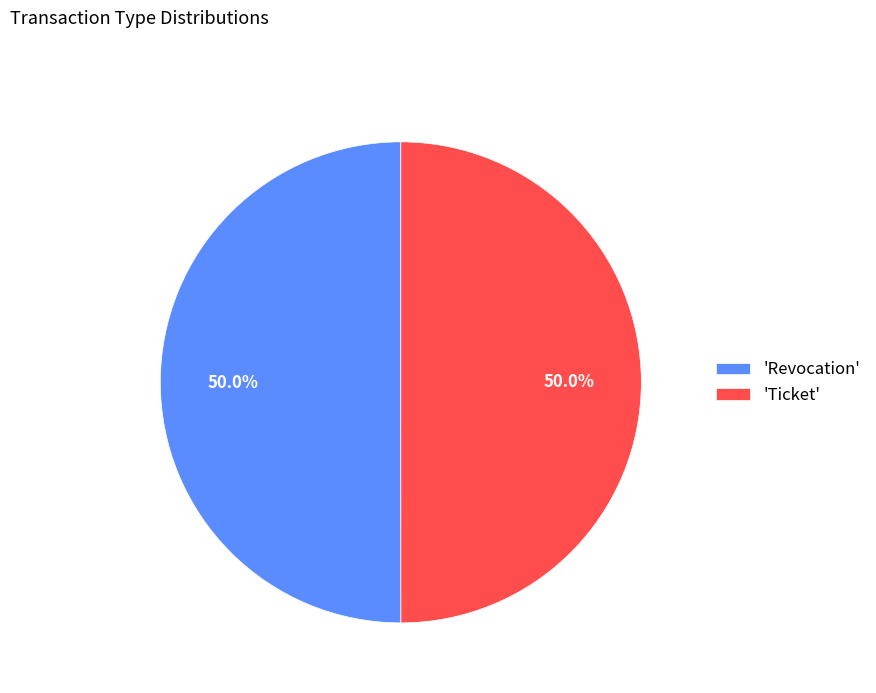

What is the ratio of the value at 'Ticket' to the value at 'Revocation'?

1.0